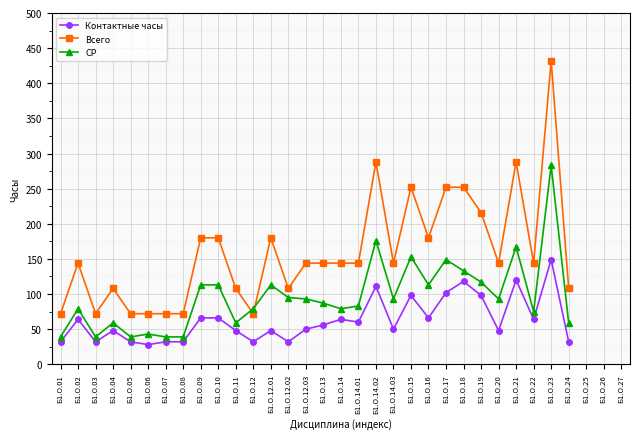

List the series in order of their peak value, lowest first.

Контактные часы, СР, Всего